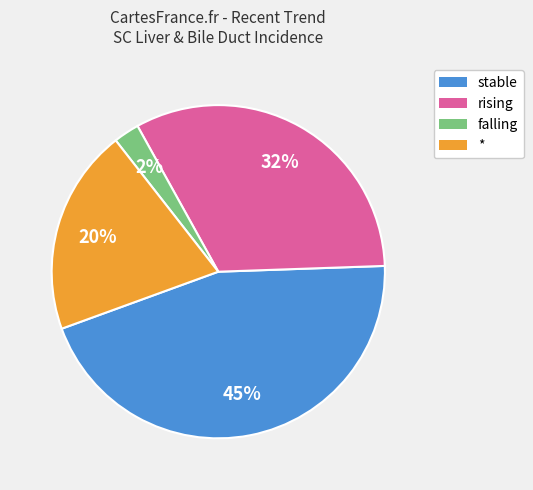

Is there a majority slice in this chart?

No